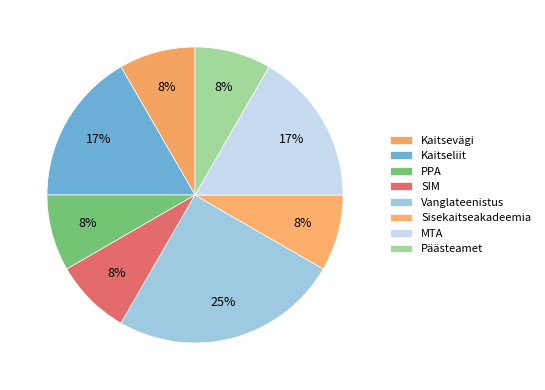

How many slices are in this pie chart?

8